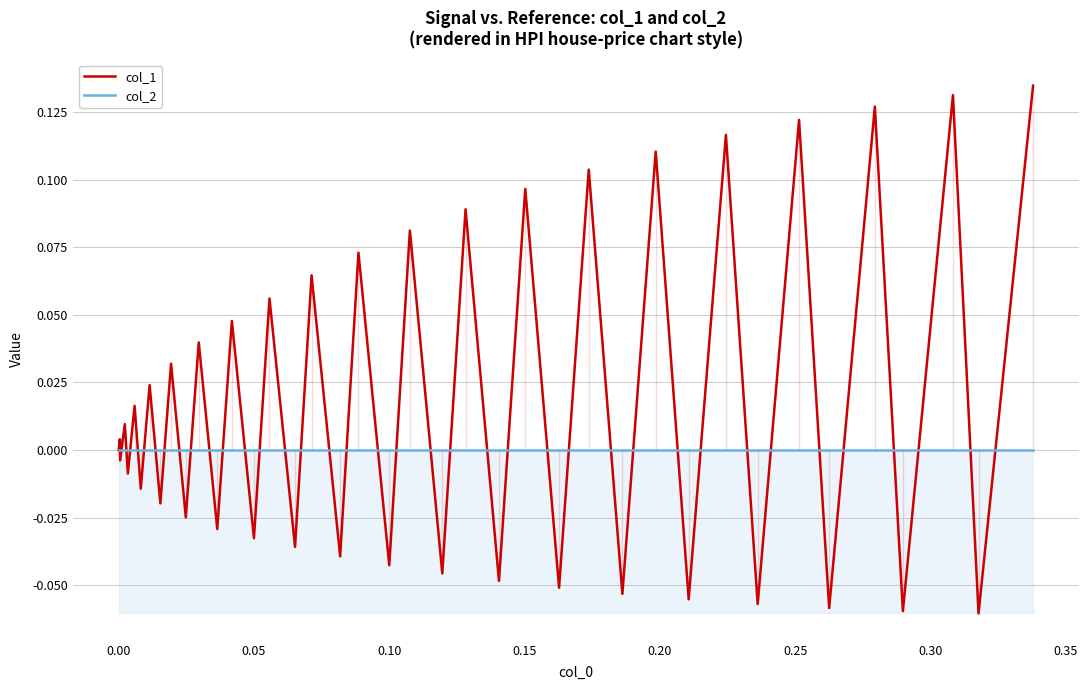

What is the value of the col_1 point at the 30th from the left?

0.1